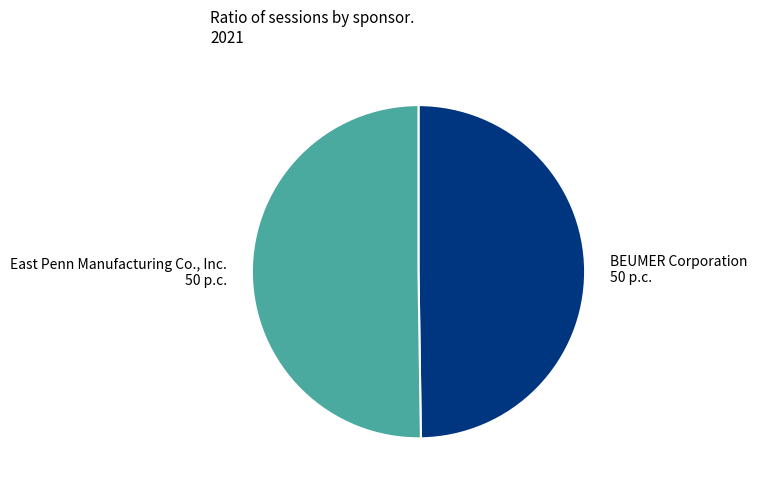

Combined, do East Penn Manufacturing Co., Inc. and BEUMER Corporation account for over 50%?

Yes